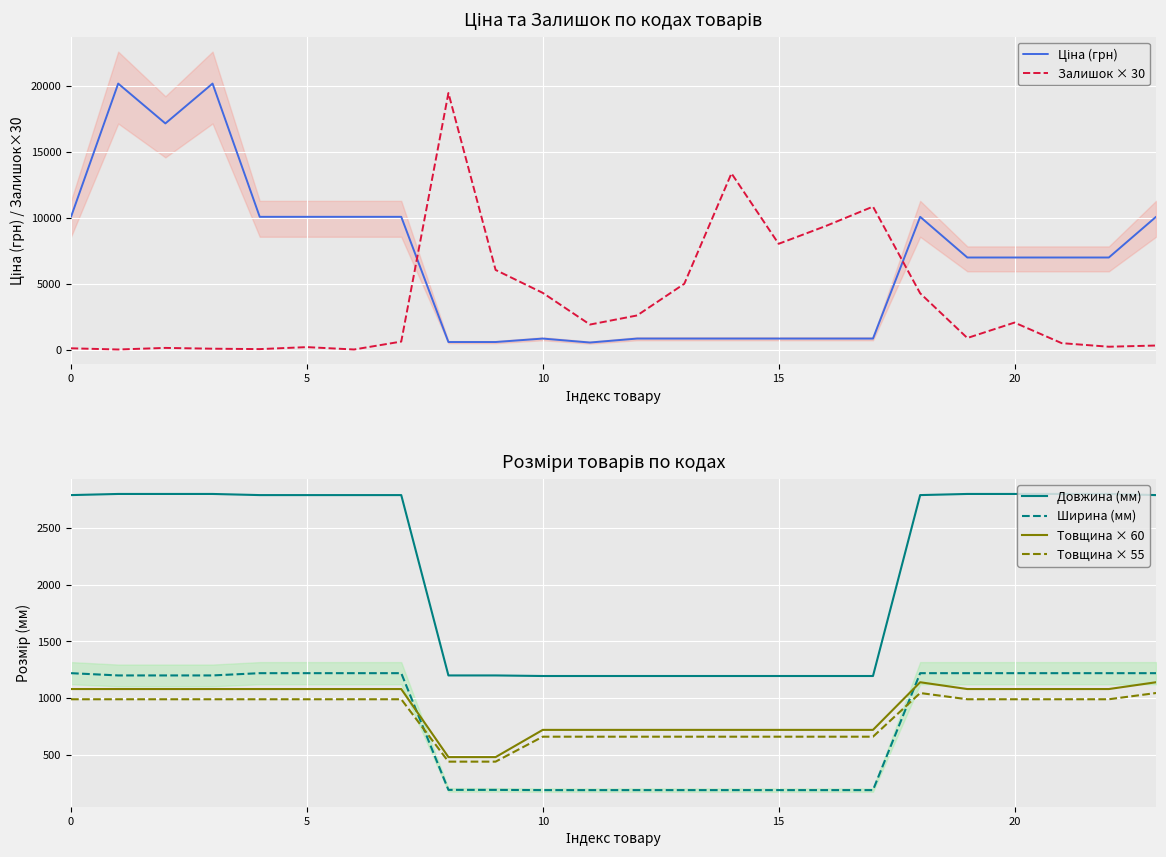

How many lines are shown in the chart?

6